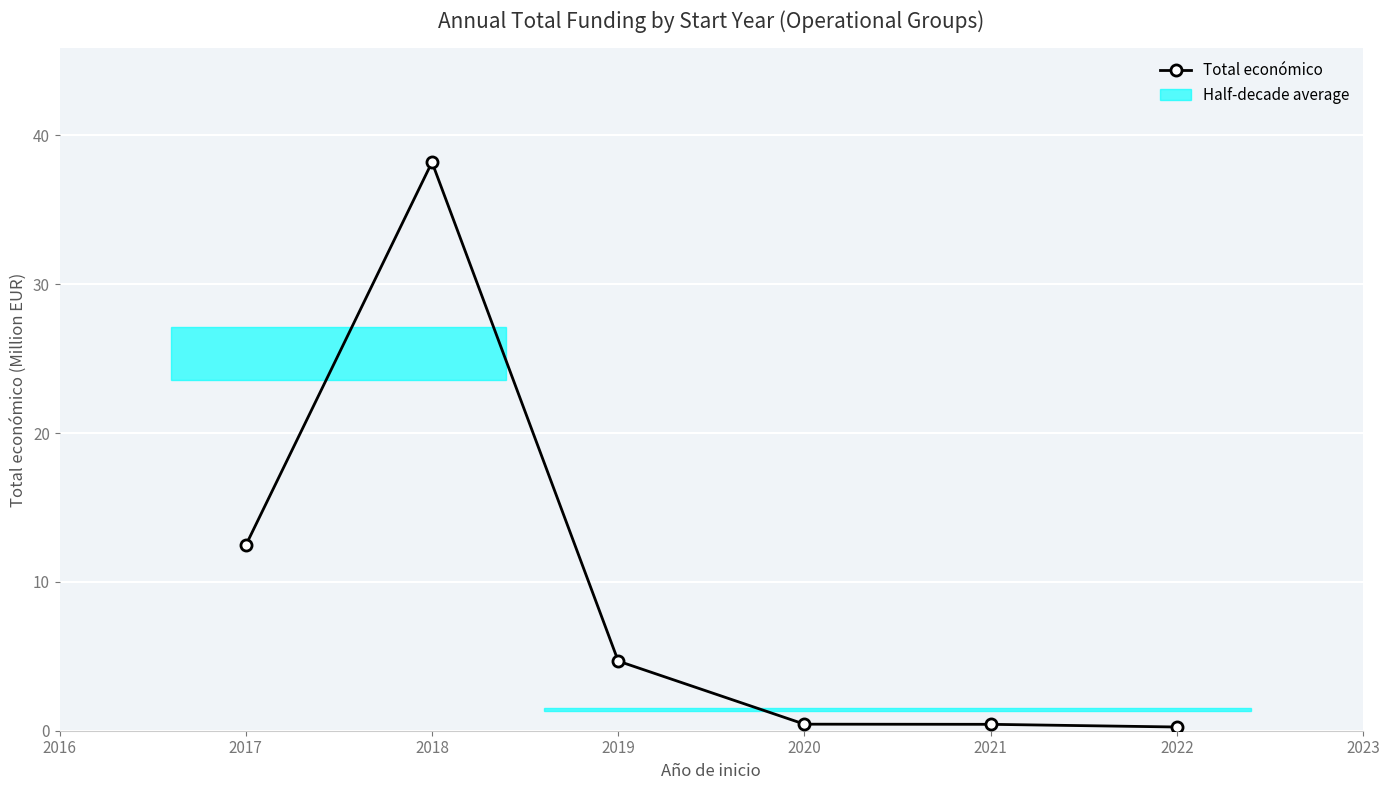

What is the greatest value displayed?

38.2